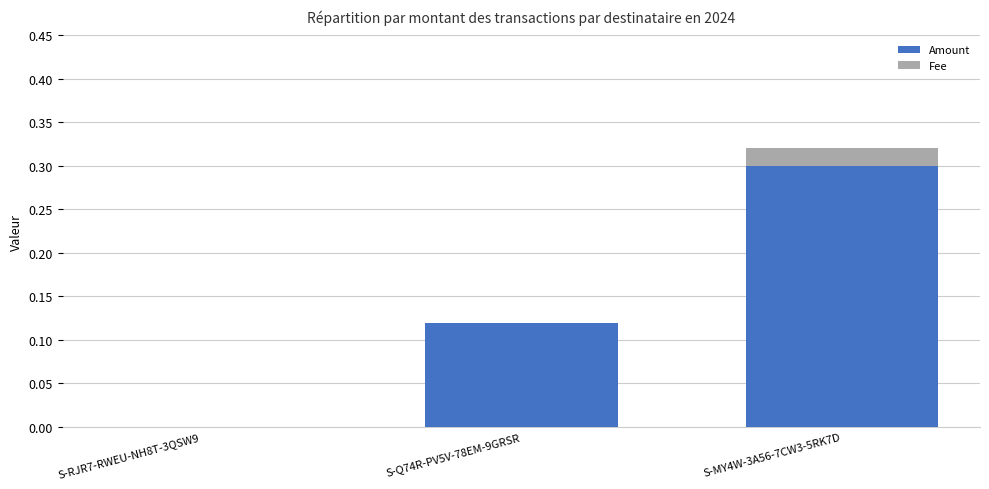

Are the bars grouped side by side (vs. stacked)?

No